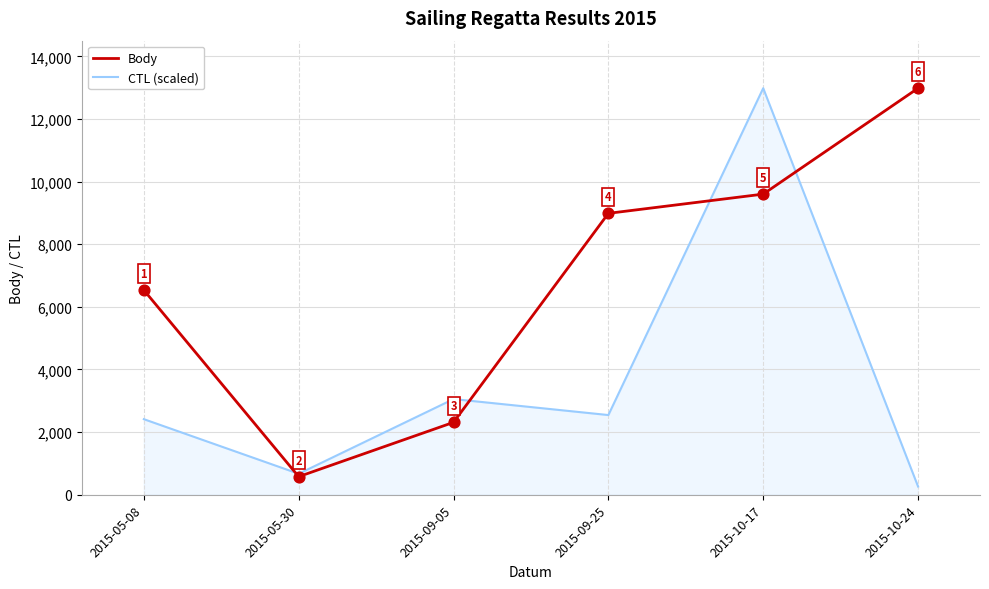

What is the total value across all series at 2015-05-30?

1247.6